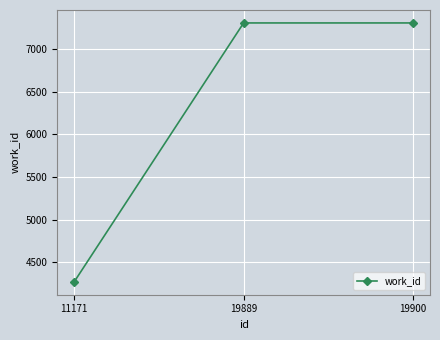

What is the approximate value at 11171, to the nearest 50?

4250